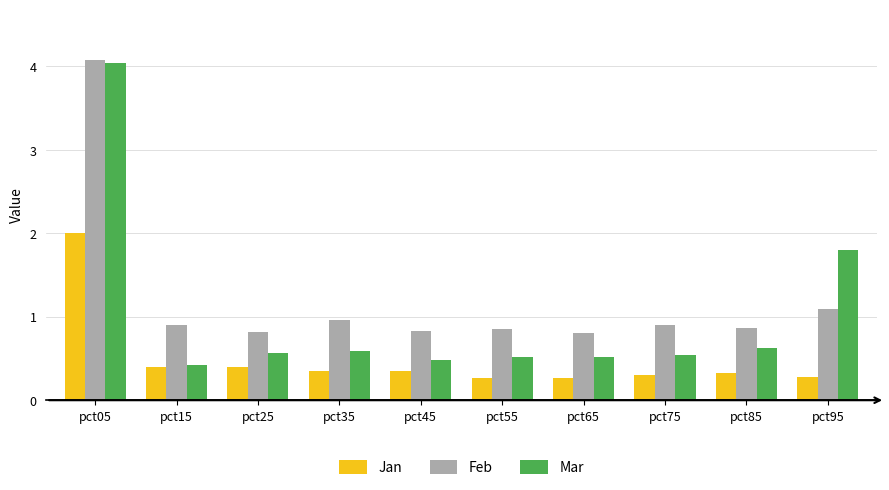

How many data points does each series have?

10